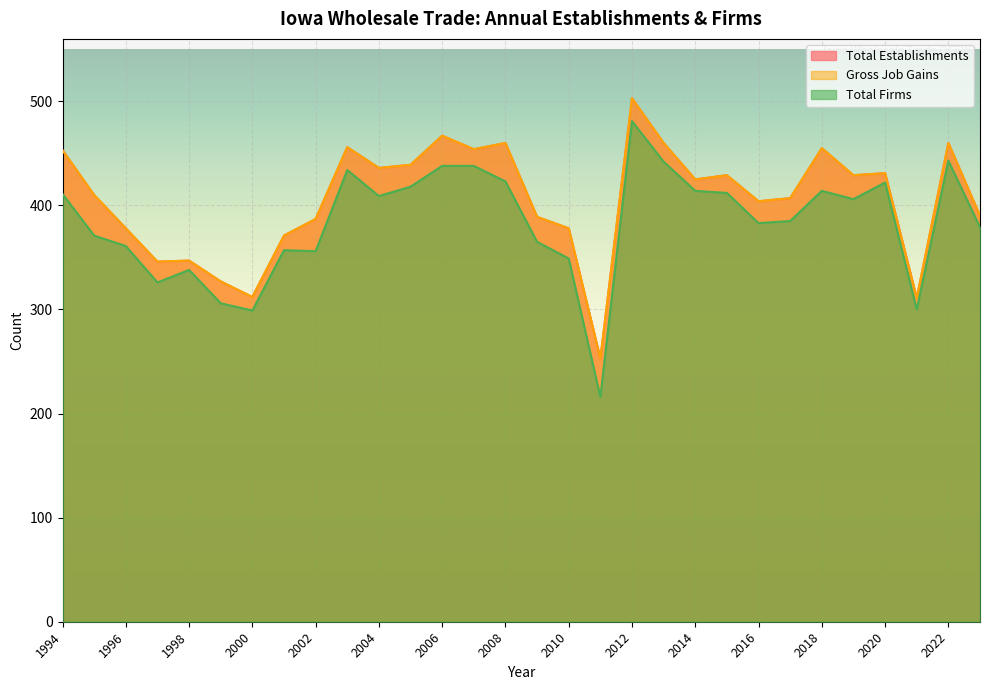

Read the Gross Job Gains value at 2012, to the nearest 50.

500